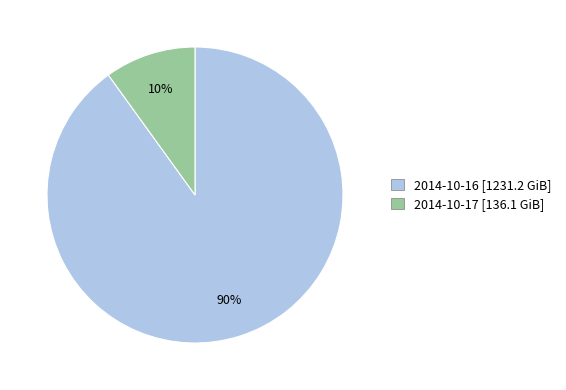

Does 2014-10-16 account for over 50% of the chart?

Yes